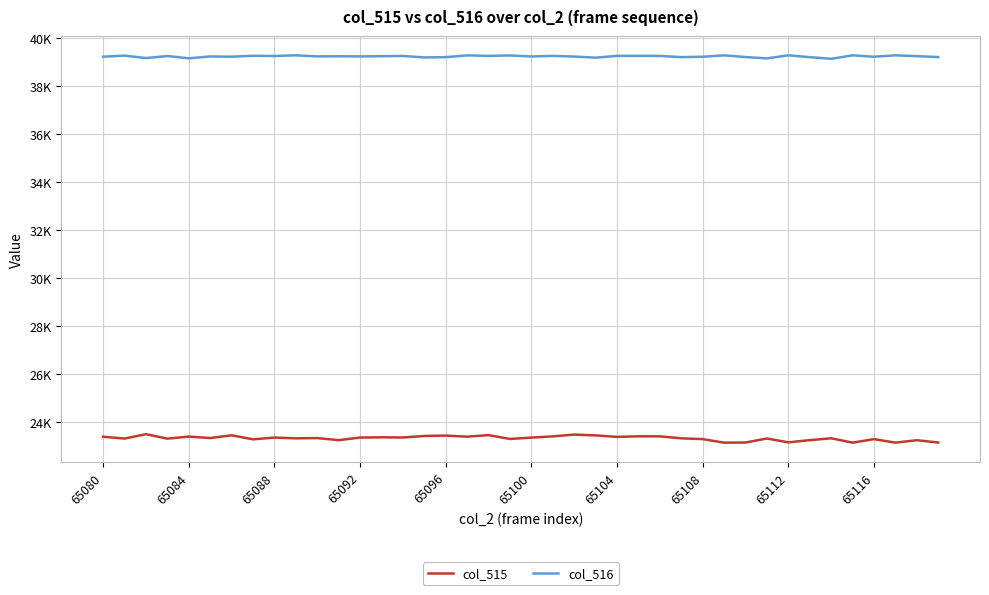

Is this an area chart (filled region under the line)?

No